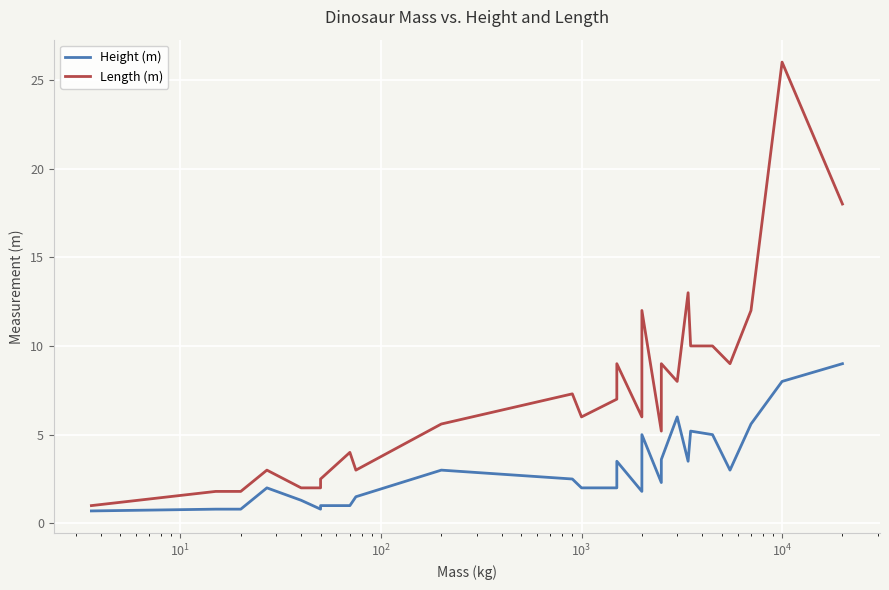

True or false: Length (m) and Height (m) intersect in this chart.

False